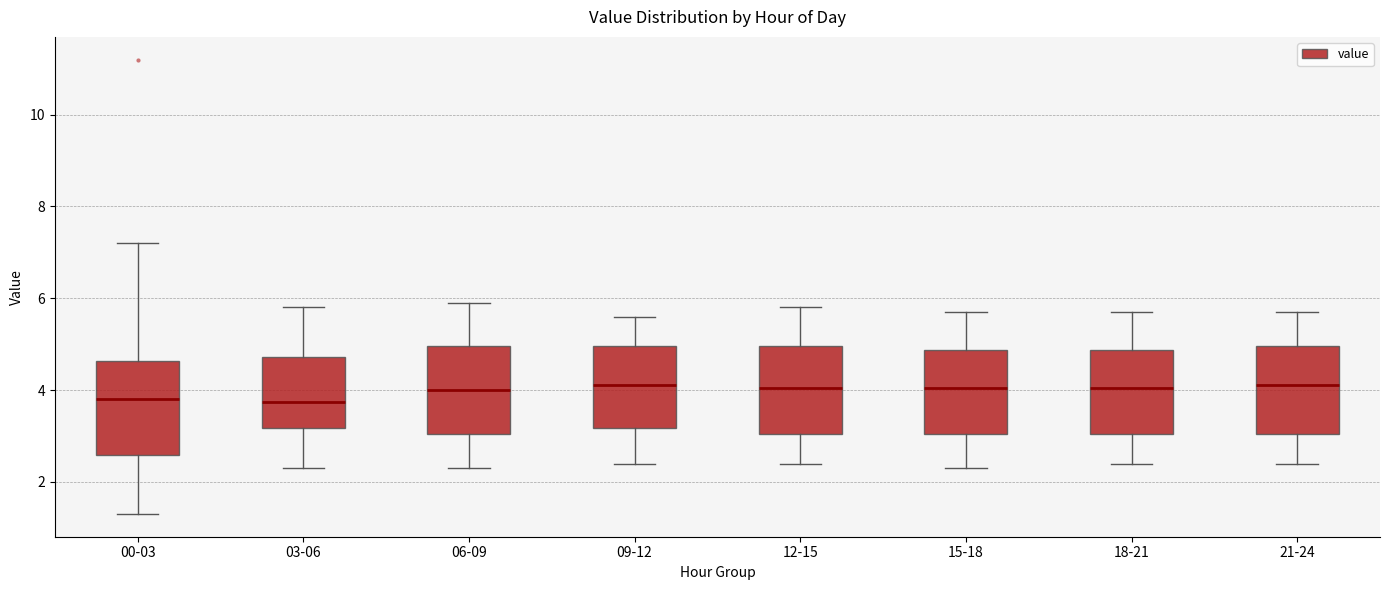

Where does the median line of the box for 18-21 sit on the y-axis? The values are not printed on the chart, so give them approximately, as read against the axis.

4.0